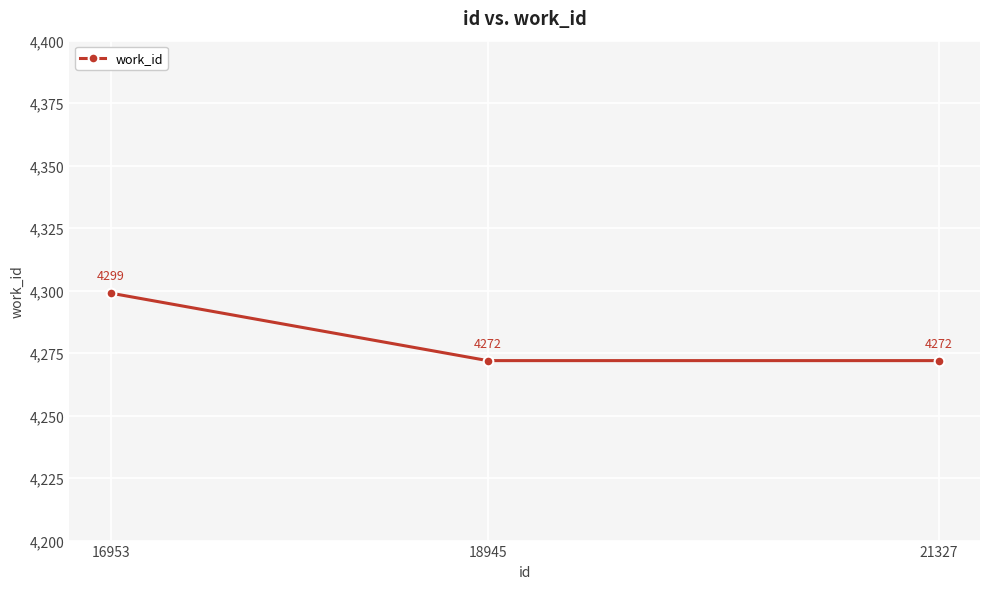

The chart shows a value of 2041 at 18945. True or false?

False